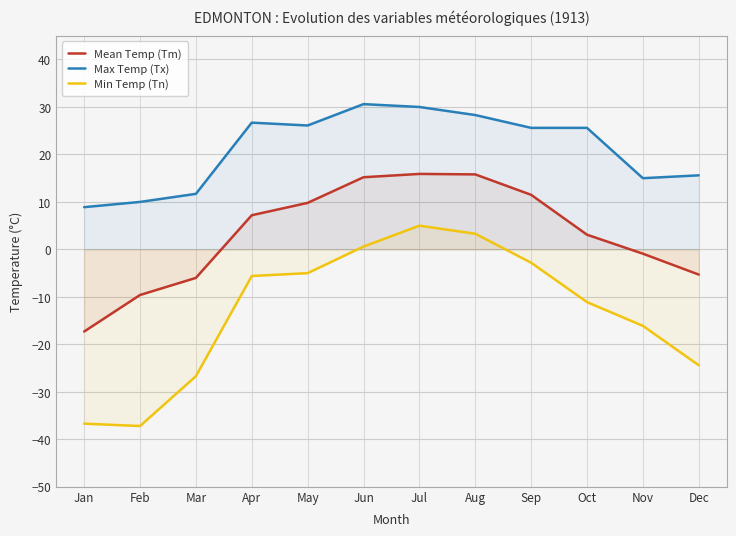

What is the lowest value of the Mean Temp (Tm) series?

-17.3